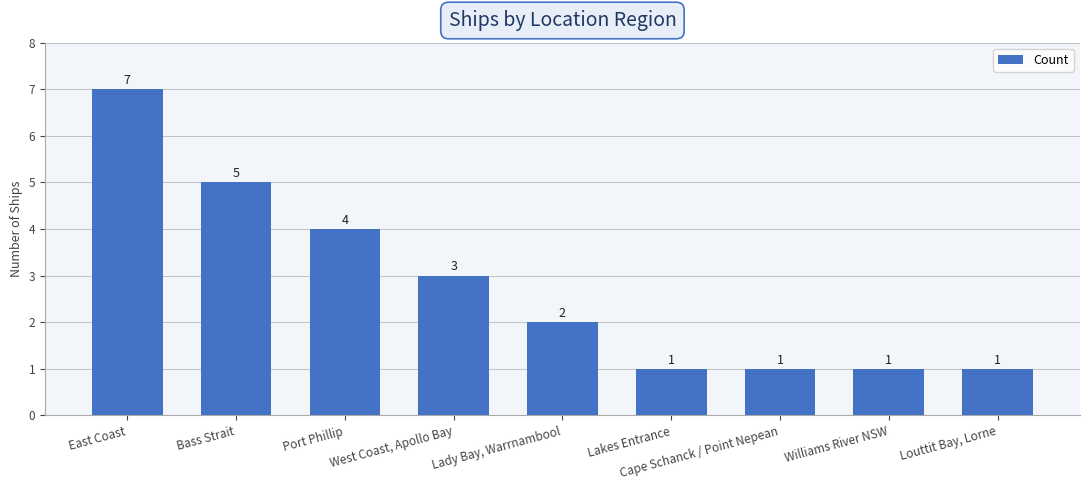

What is the value of the 2nd bar from the left?

5